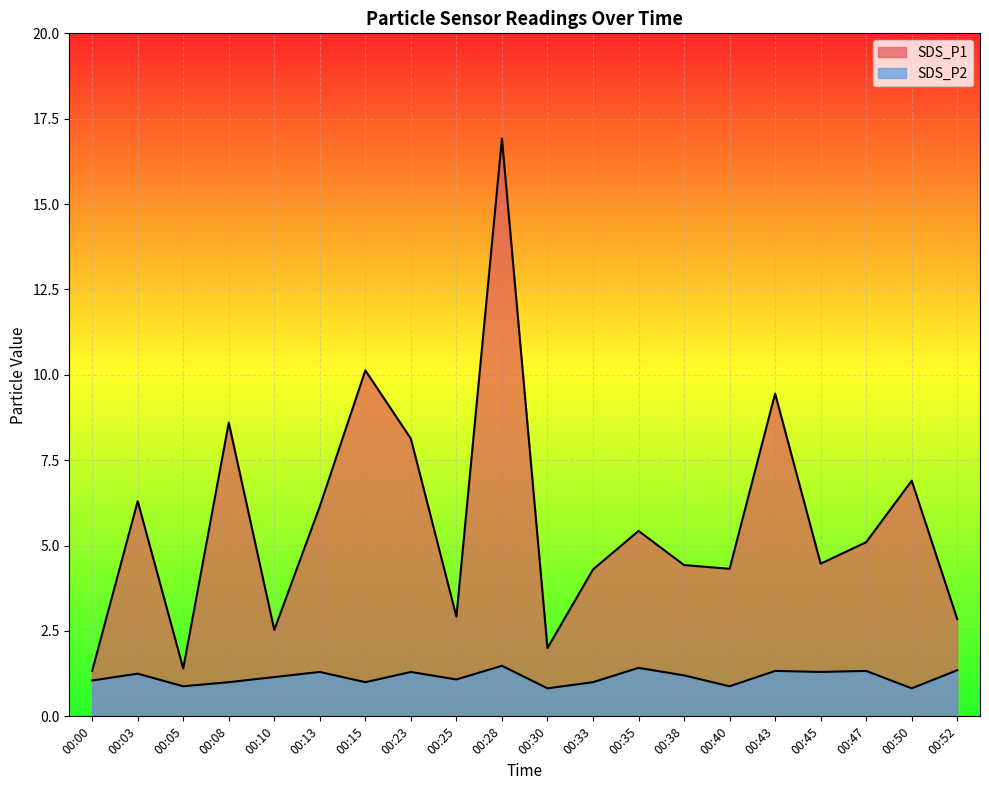

Rank the series by their average value, from highest to lowest.

SDS_P1, SDS_P2